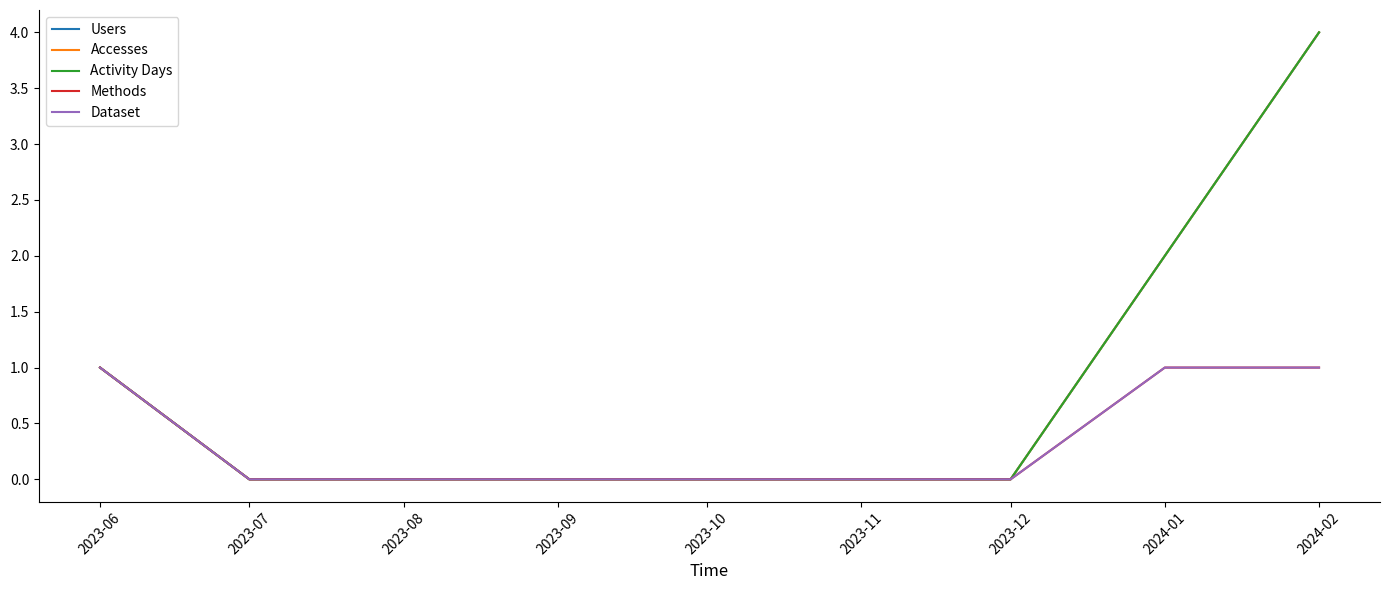

The Methods series shows 1 at 2023-06. True or false?

True